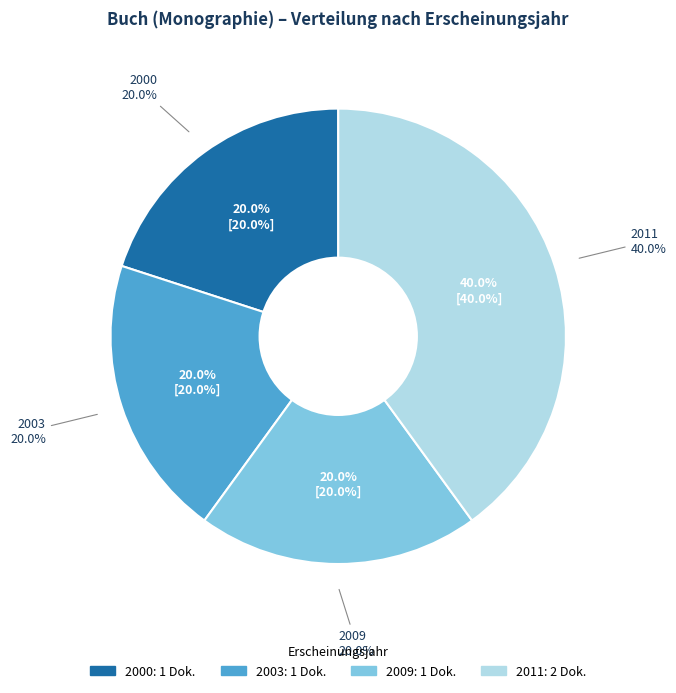

Is there a majority slice in this chart?

No